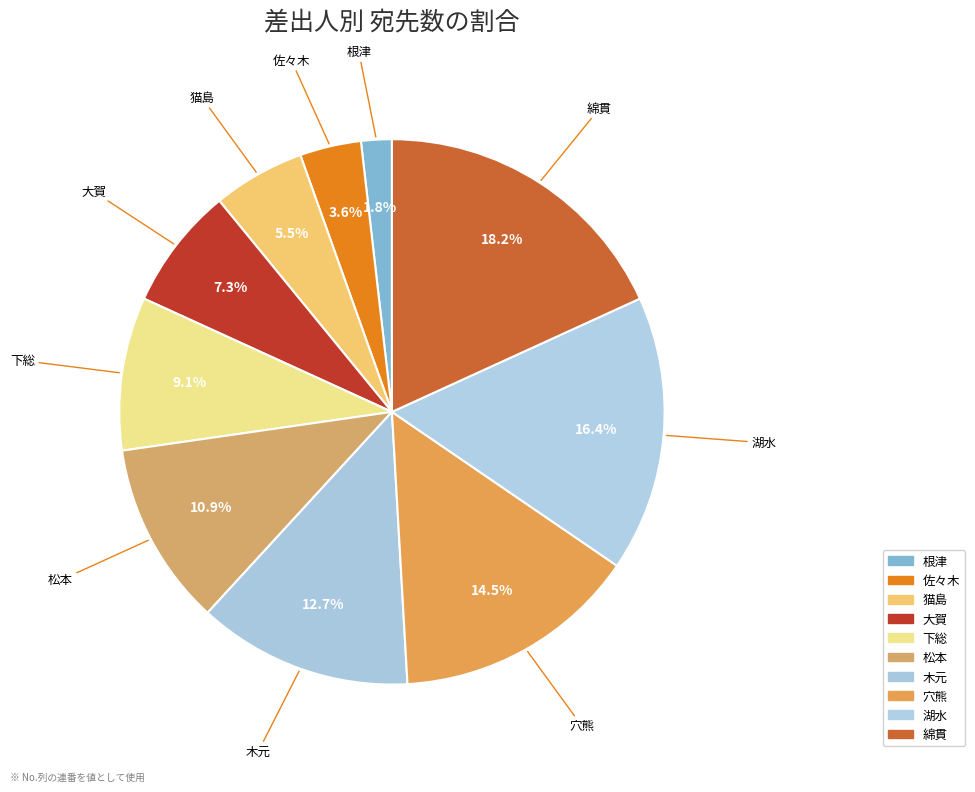

Approximately how many times larger is the value at 大賀 compared to 綿貫?

0.4